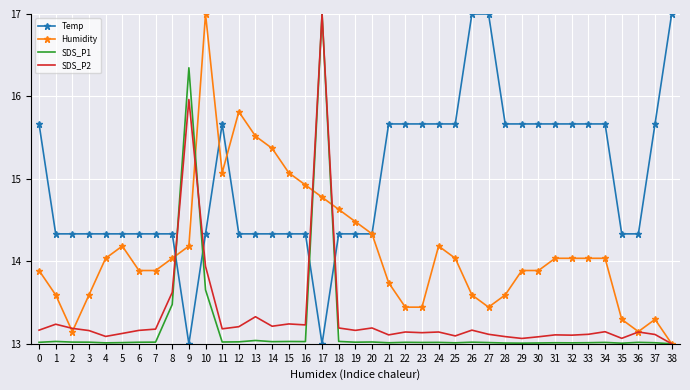

At how many categories does at least one series exceed 13?

39